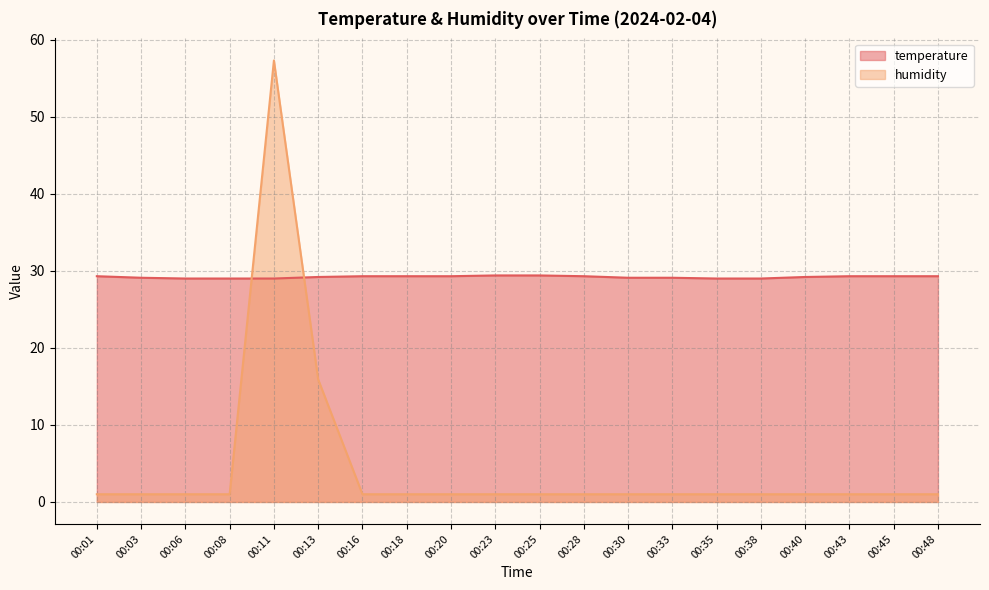

After their last crossing, which series has the higher values: humidity or temperature?

temperature